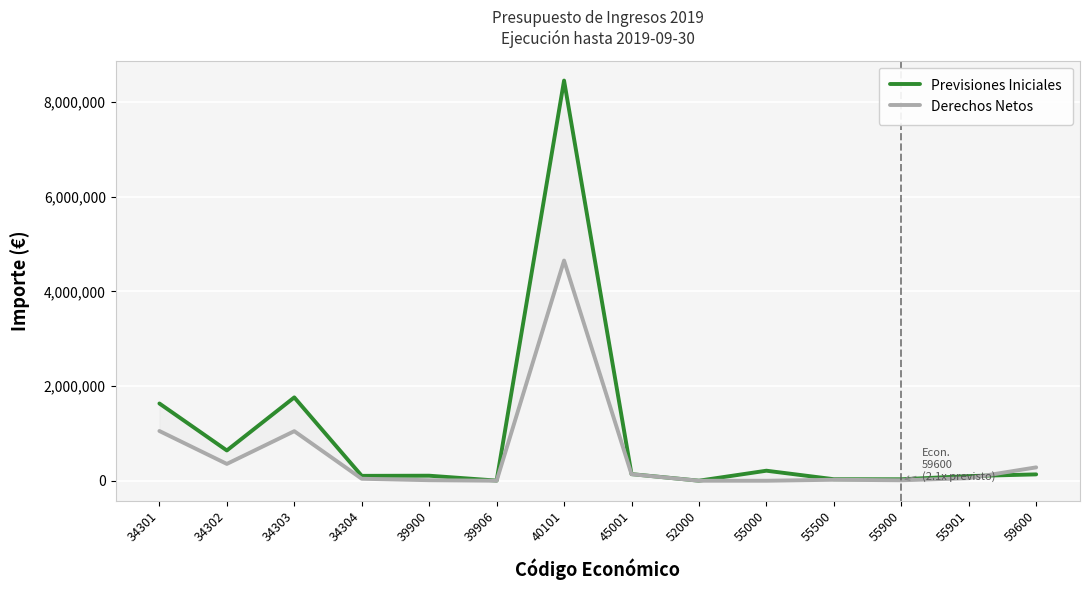

Is the value of Derechos Netos at 59600 greater than the value of Previsiones Iniciales at 39900?

Yes